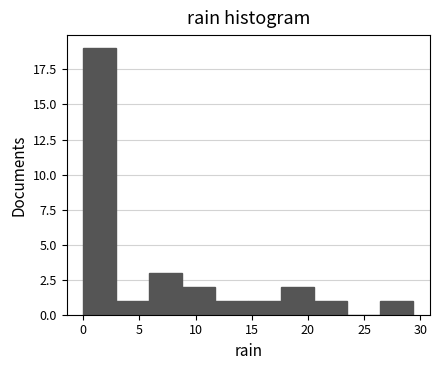

Reading left to right, transcribe this chart: for each bar, give the range it covers on the x-axis and its height. Neither the bar edges nor the heights are printed on the chart, so give them approximately, as read against the axes.

0.0 to 3.0: 19
3.0 to 6.0: 1
6.0 to 9.0: 3
9.0 to 12.0: 2
12.0 to 14.5: 1
14.5 to 17.5: 1
17.5 to 20.5: 2
20.5 to 23.5: 1
23.5 to 26.5: 0
26.5 to 29.5: 1